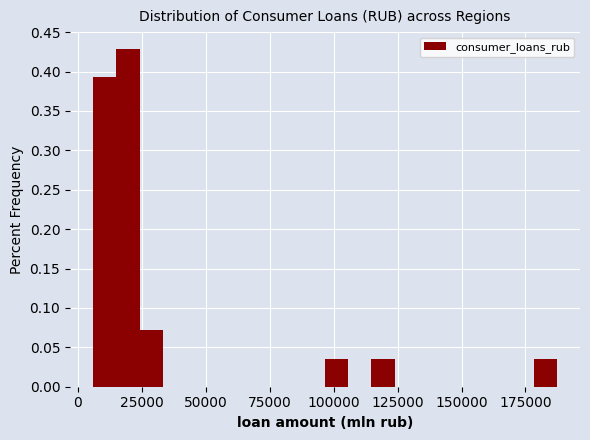

Read against the x-axis, roughly where is the centre of the tallest bar?

20000